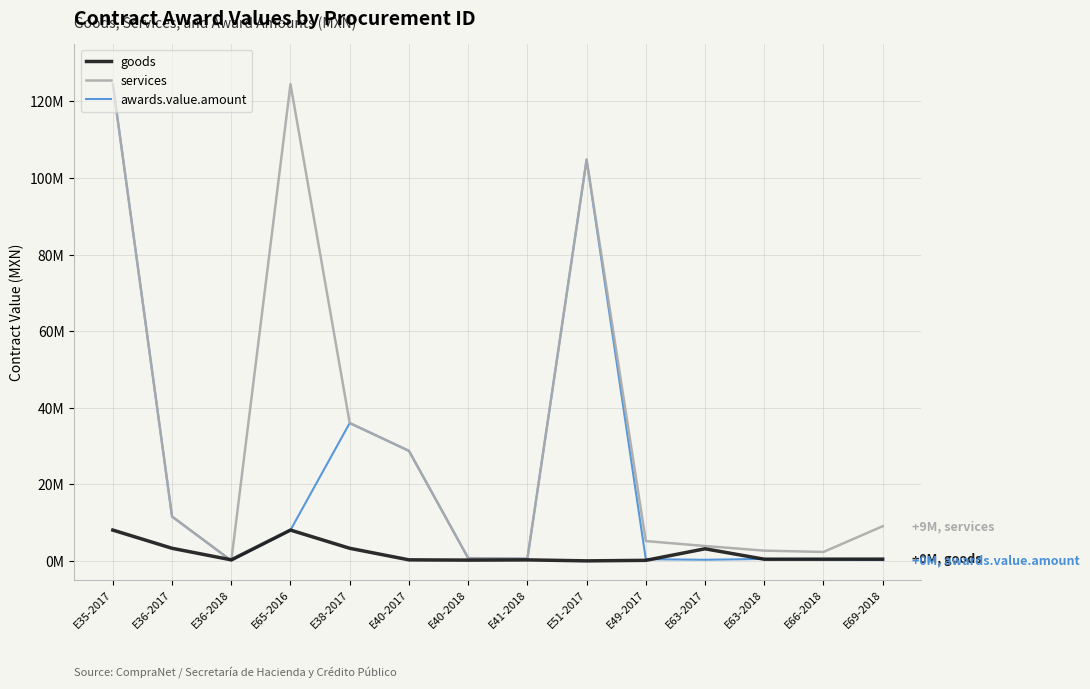

What is the difference between the services values at E65-2016 and E49-2017?

119328175.8